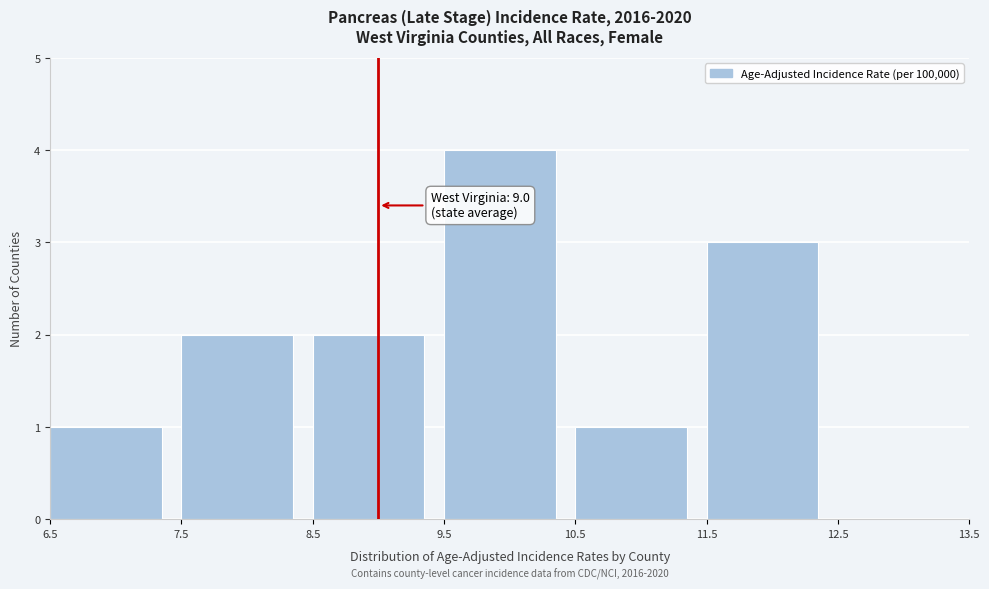

Which range on the x-axis has the tallest bar?

9.5 to 10.5